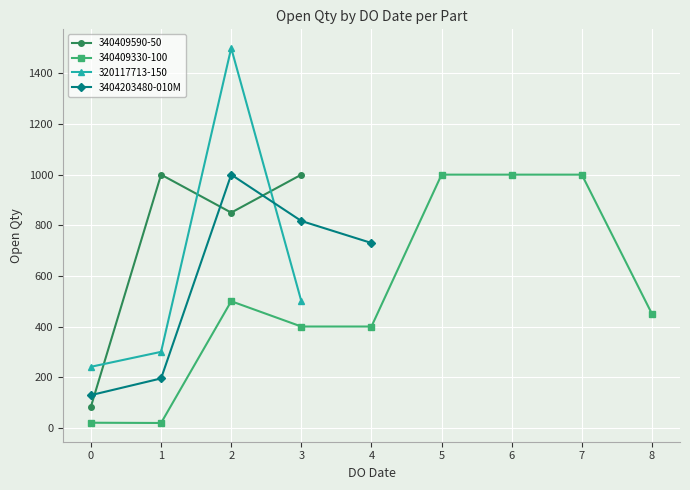

Rank the categories by 3404203480-010M value from lowest to highest.

0, 1, 4, 3, 2